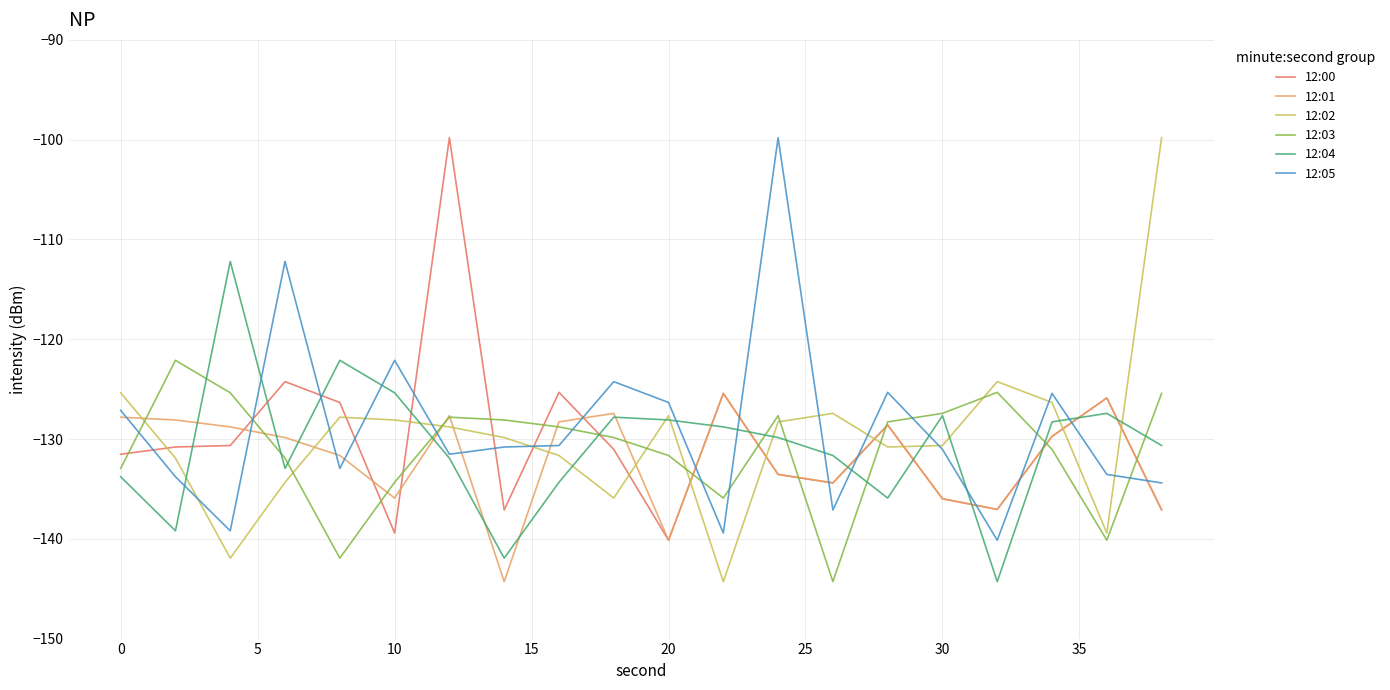

What is the minimum value shown in the chart?

-144.3